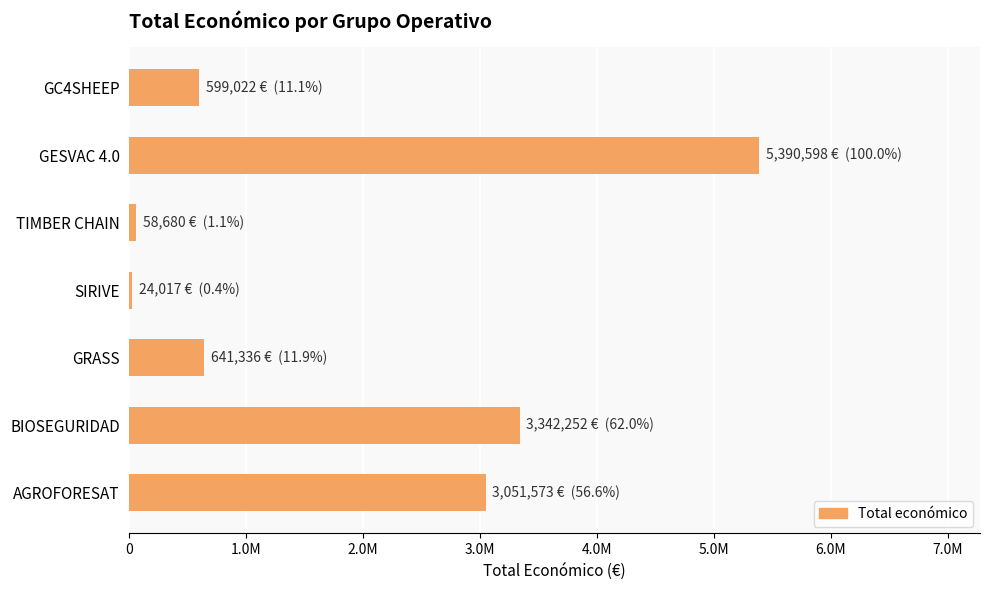

Does the chart contain any negative values?

No